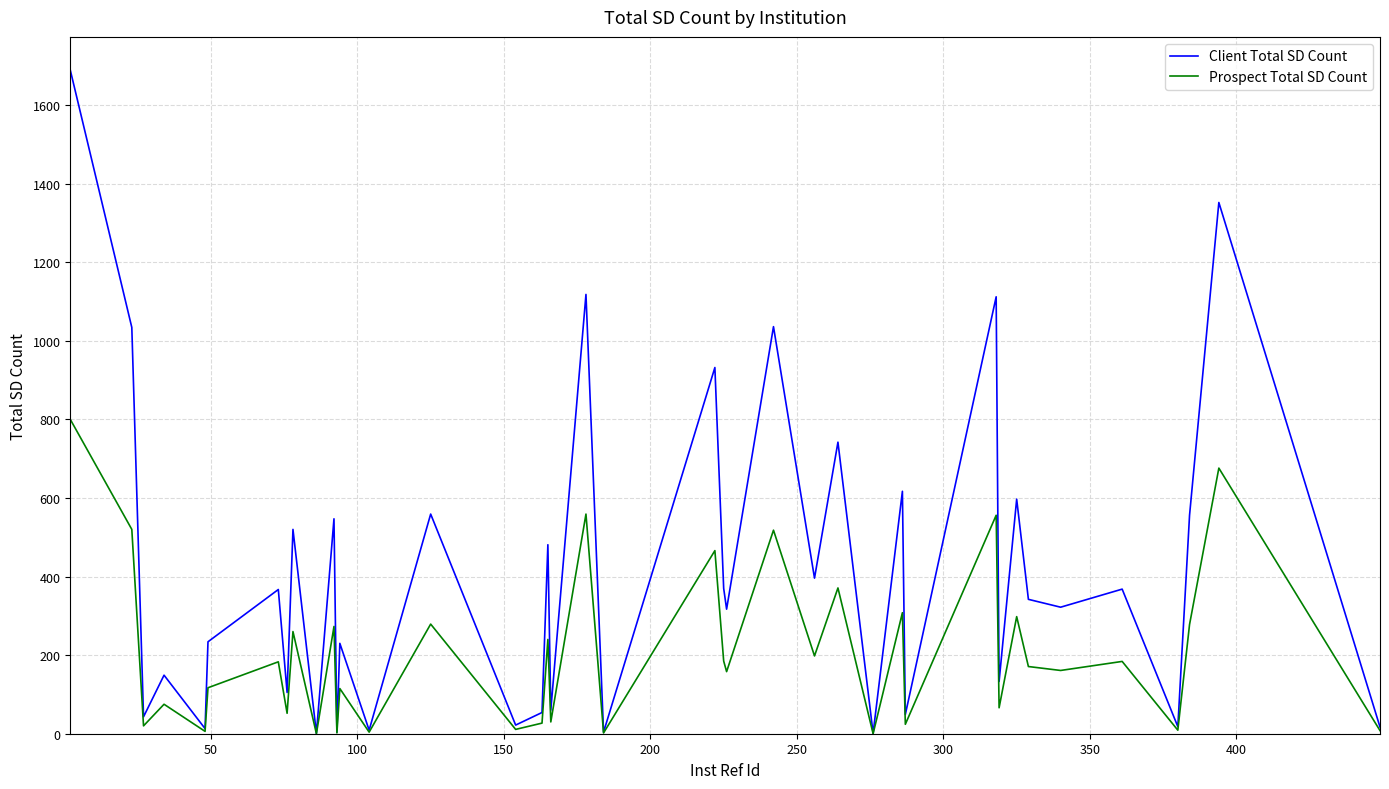

Which series has the largest range (max minus min)?

Client Total SD Count